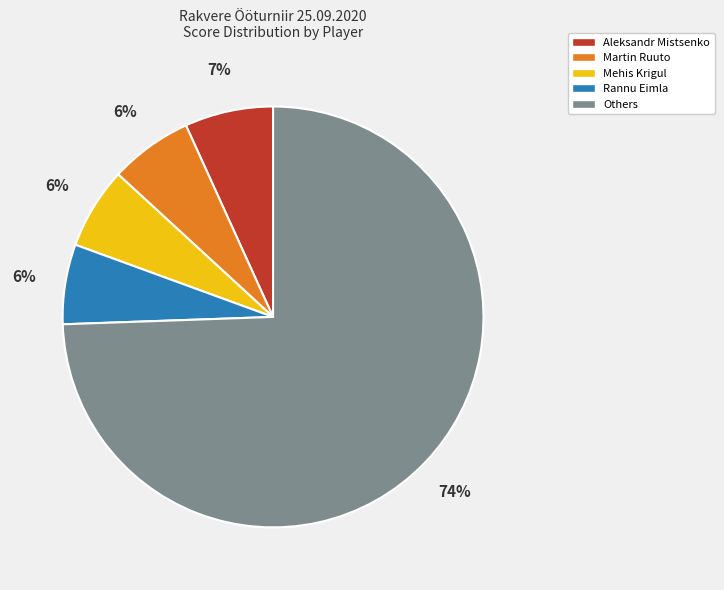

Is there any slice that represents more than half of the pie?

Yes